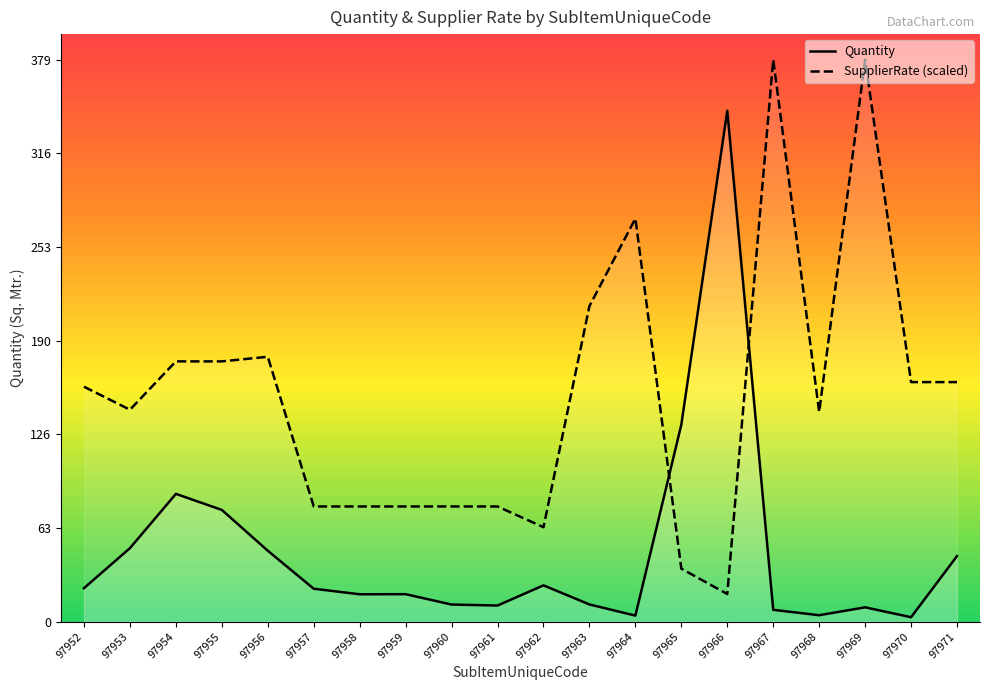

Does the chart display data point markers on the line(s)?

No